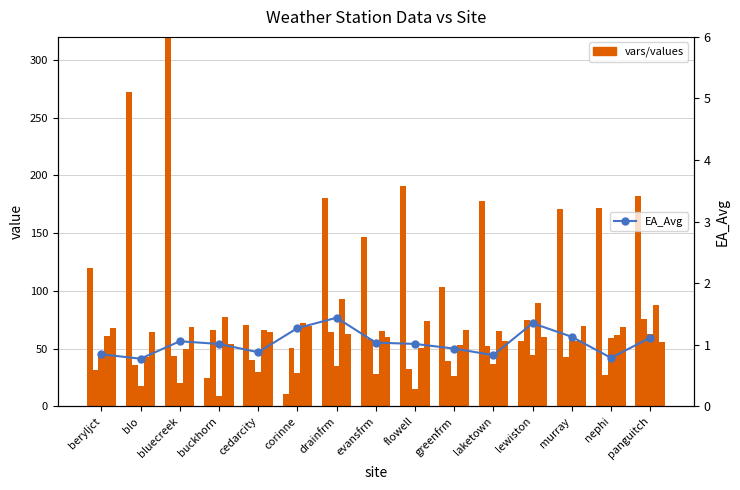

What is the total value across all series at laketown?

388.7